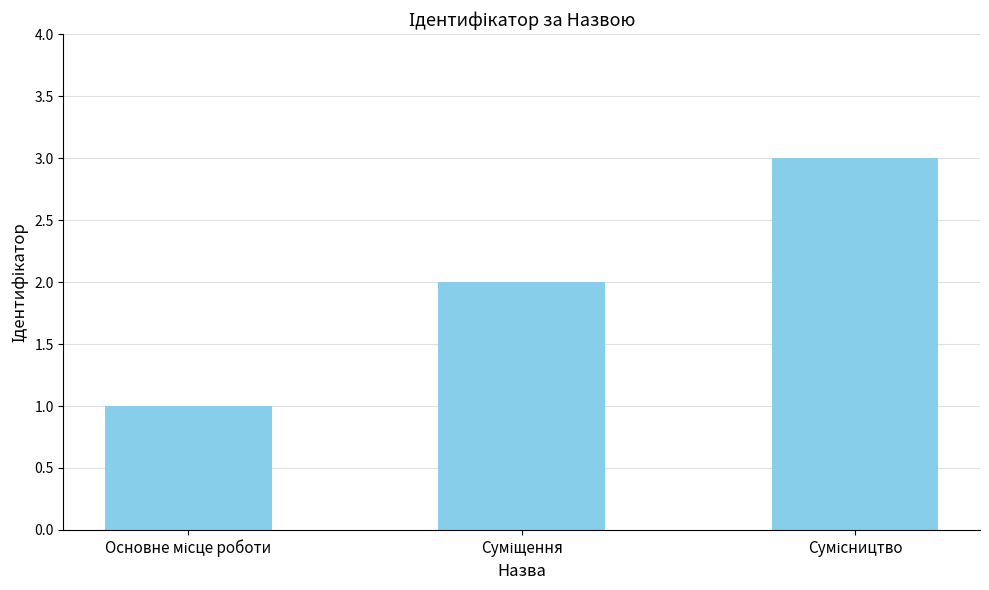

What is the maximum value shown in the chart?

3